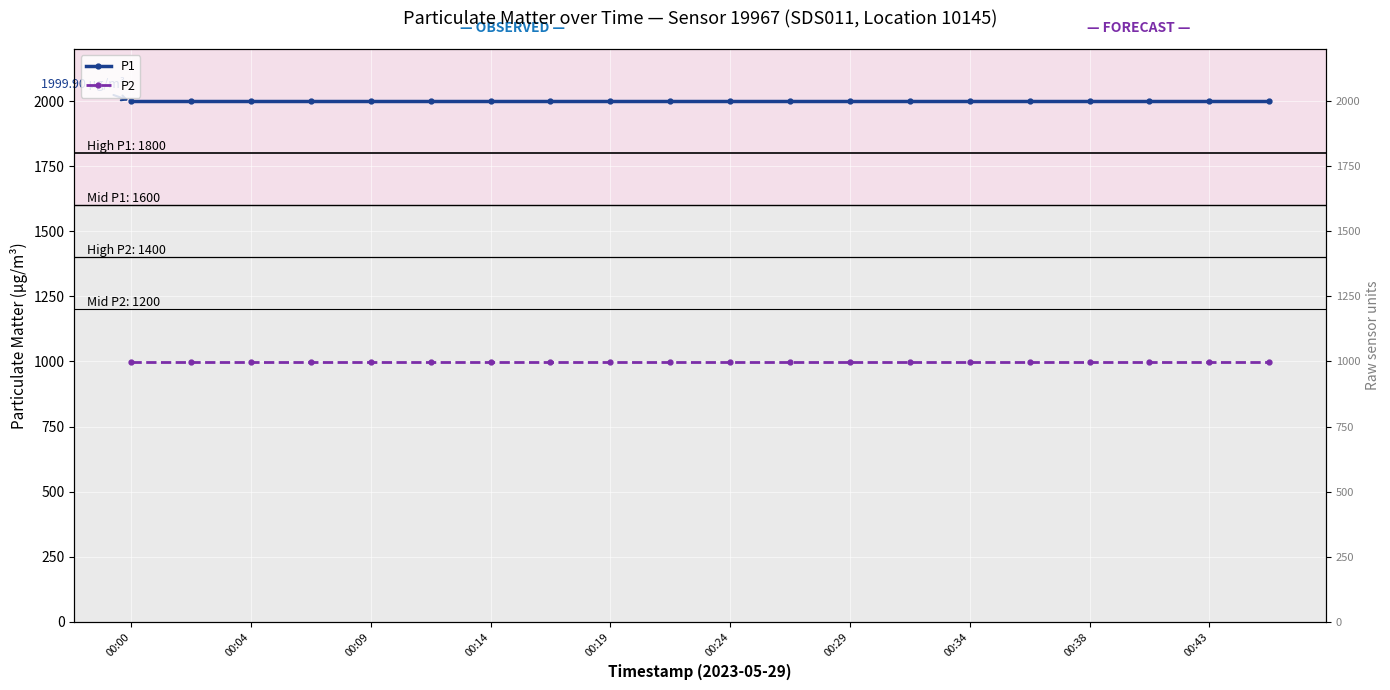

At which category is the sum across all series the highest?

00:00